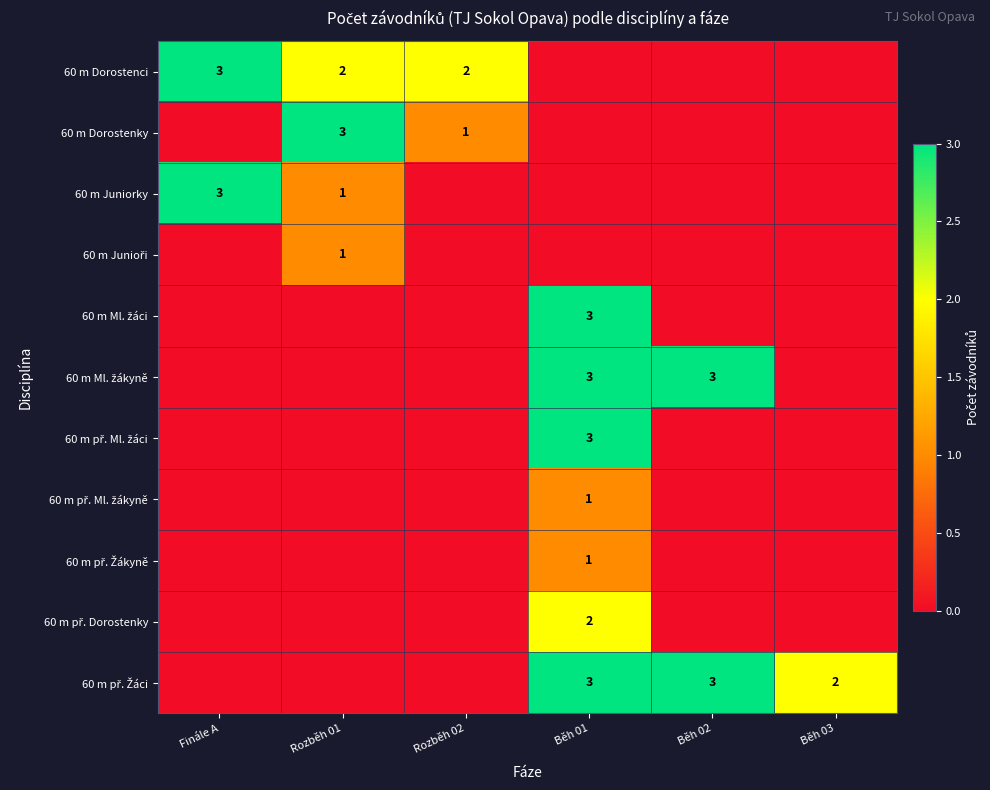

At which category is the sum across all series the highest?

Běh 01